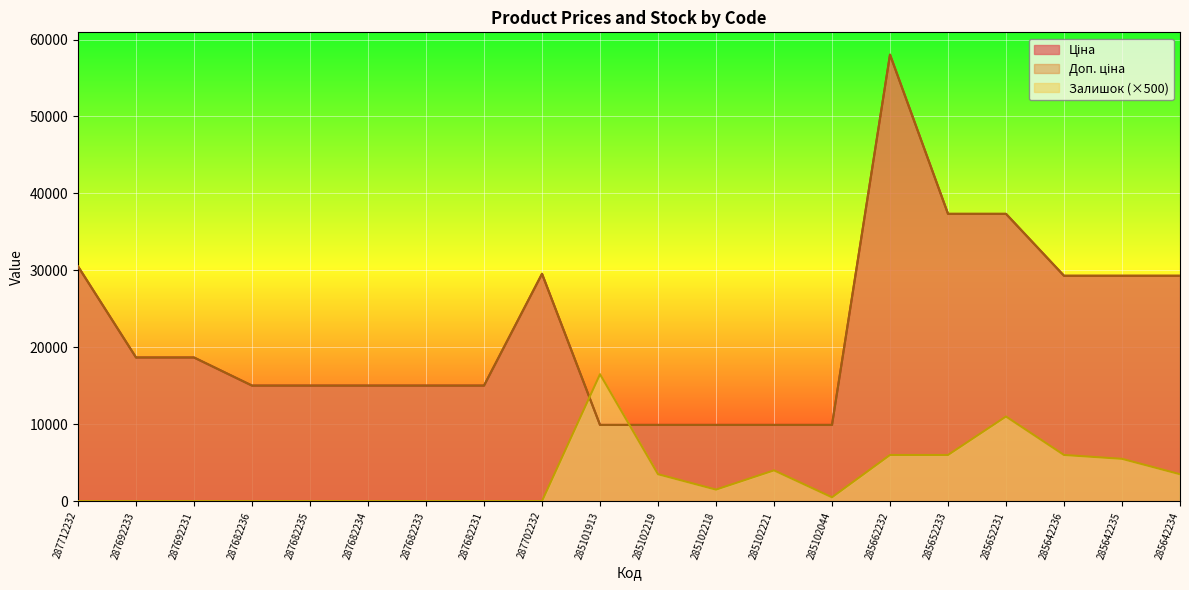

True or false: Ціна and Доп. ціна intersect in this chart.

False